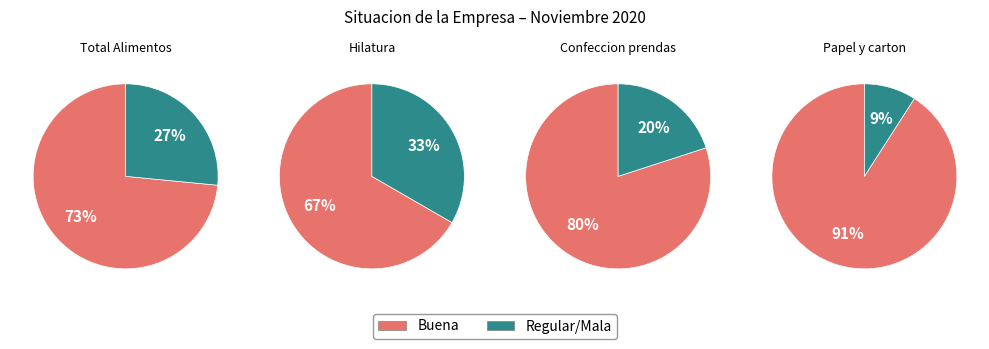

Rank the series at 8 from highest to lowest value.

buena, mala